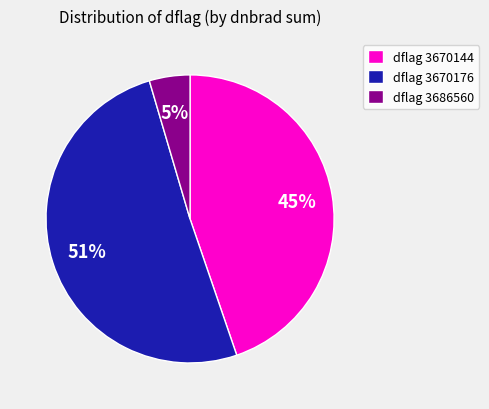

Is there any slice that represents more than half of the pie?

Yes